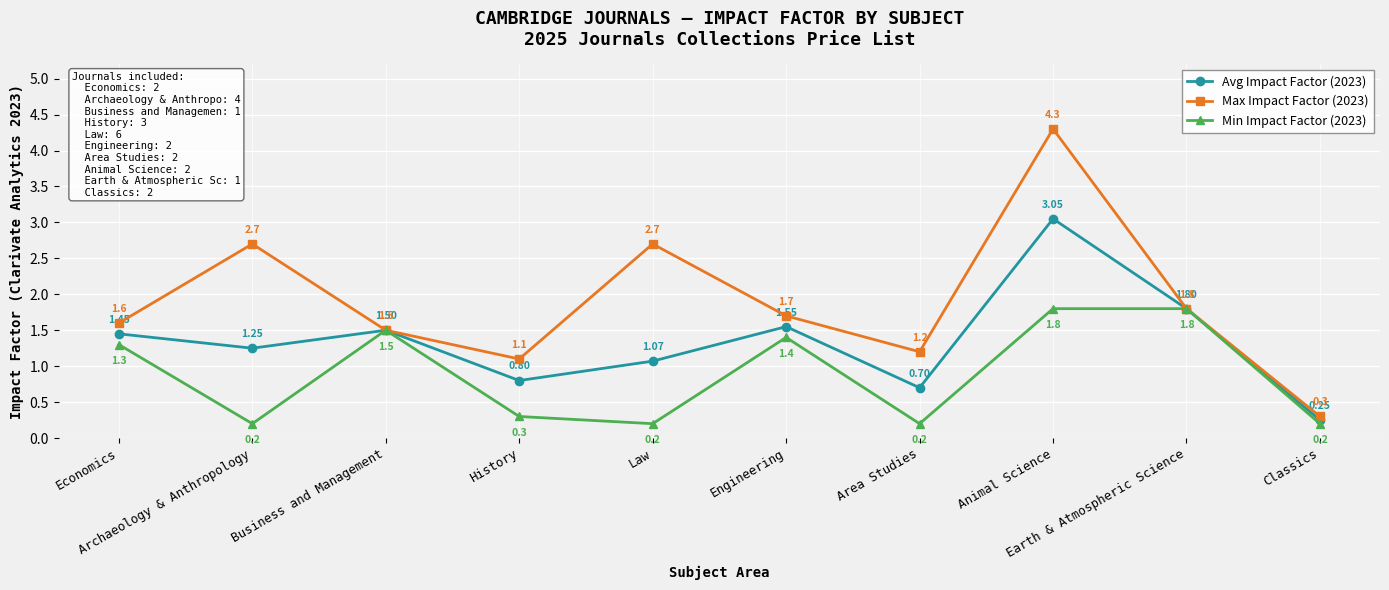

At which label does Max Impact Factor (2023) first exceed 1?

Economics